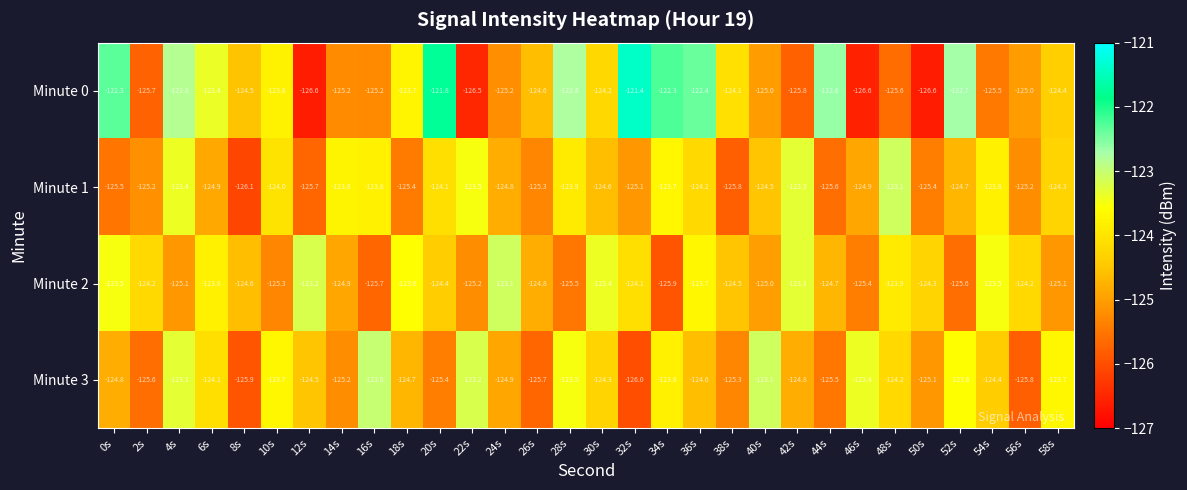

What is the difference between the Minute 1 values at 46s and 4s?

1.5